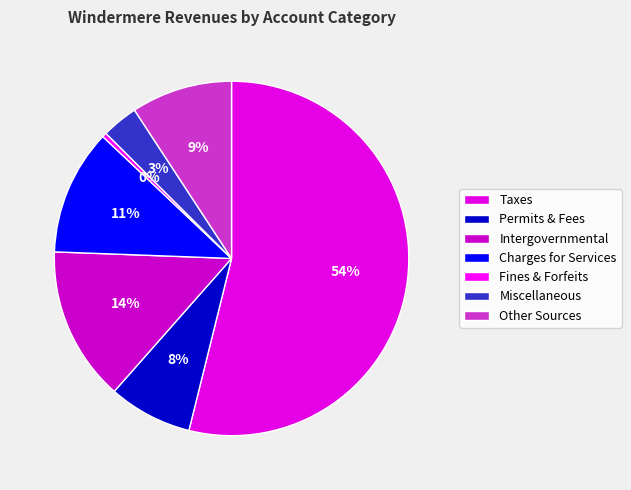

What is the smallest slice in the pie chart?

Fines & Forfeits